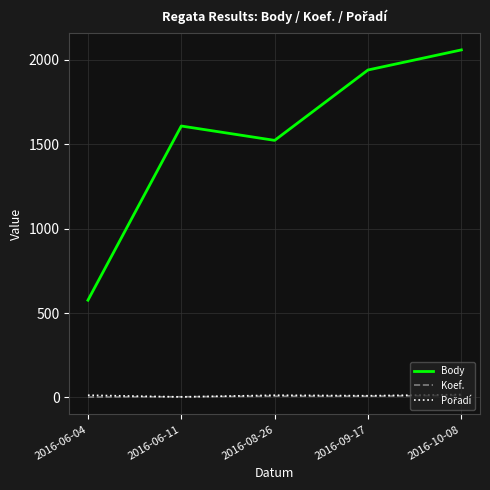

Is it true that Body equals 576 at 2016-06-04?

True